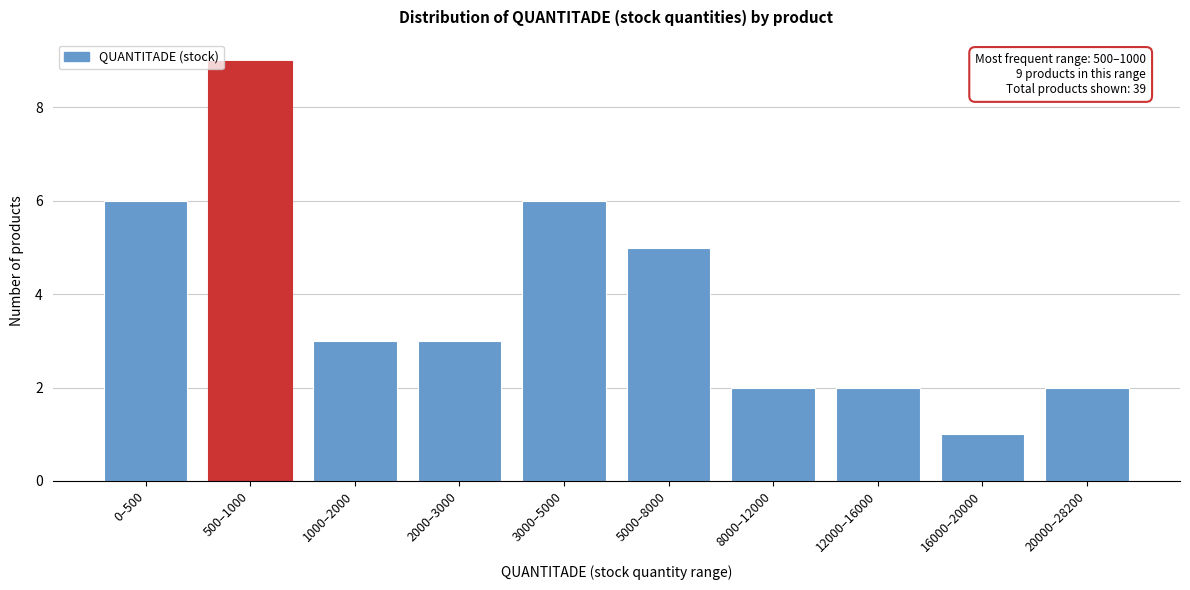

Reading left to right, list all the values displayed in this chart.

6	9	3	3	6	5	2	2	1	2